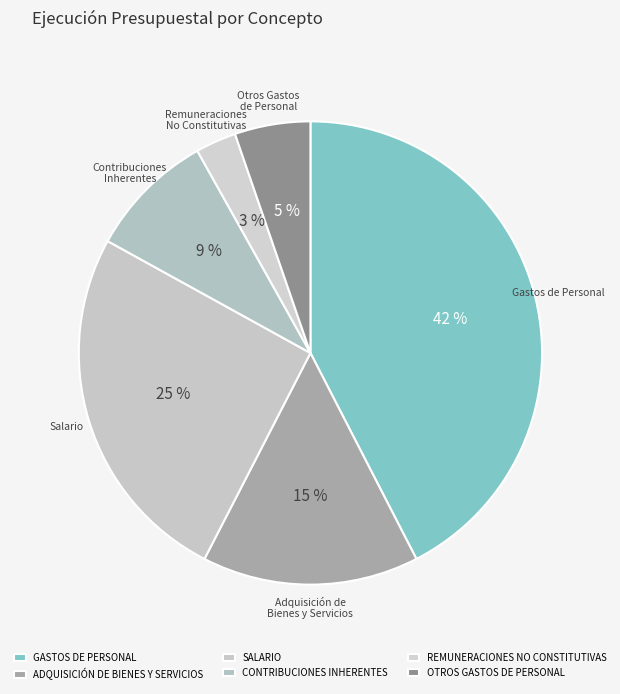

Which slice is the largest?

GASTOS DE PERSONAL